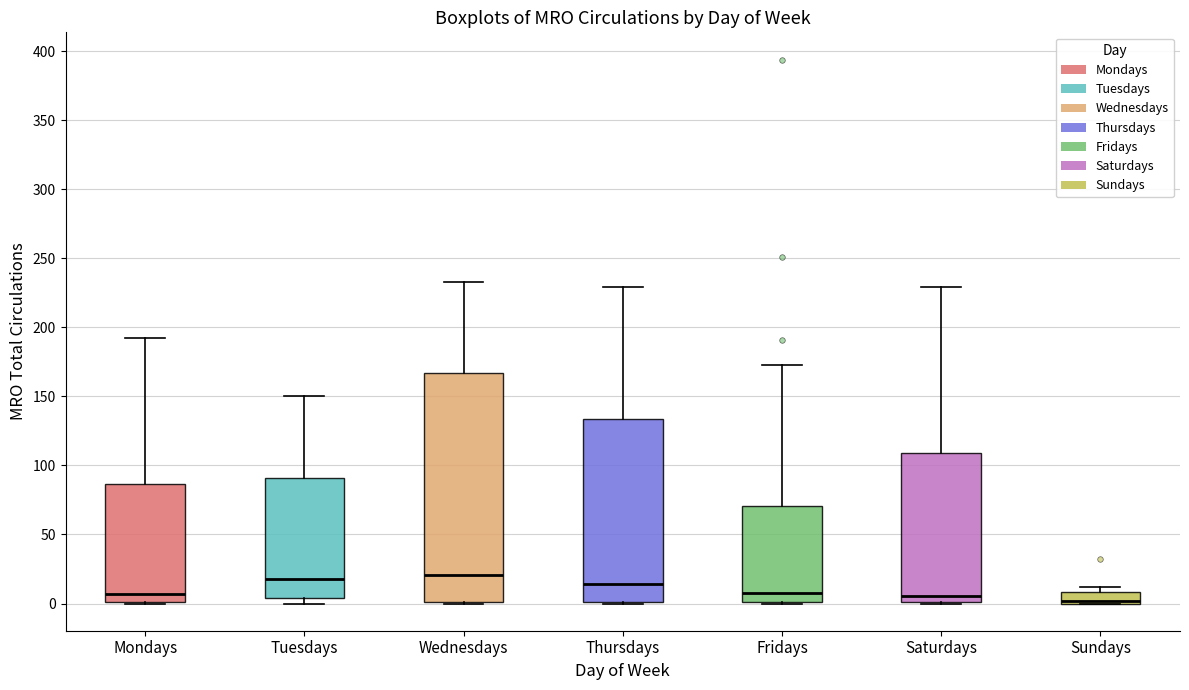

Reading left to right, read every box against the y-axis: the position of its median line, the range the box covers, and the ends of its whiskers. The values are not printed on the chart, so give them approximately, as read against the axis.

Mondays: median 5, box 0 to 85, whiskers 0 to 190
Tuesdays: median 20, box 5 to 90, whiskers 0 to 150
Wednesdays: median 20, box 0 to 165, whiskers 0 to 235
Thursdays: median 15, box 0 to 135, whiskers 0 to 230
Fridays: median 10, box 0 to 70, whiskers 0 to 175
Saturdays: median 5, box 0 to 110, whiskers 0 to 230
Sundays: median 0 (drawn on the box's lower edge), box 0 to 10, whiskers 0 to 10 (just above the box's upper edge)